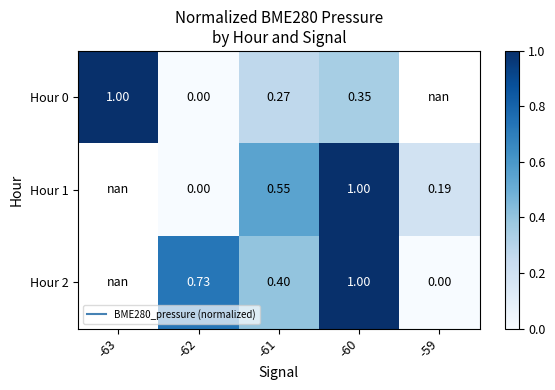

How many data points in Hour 2 are above 0?

3